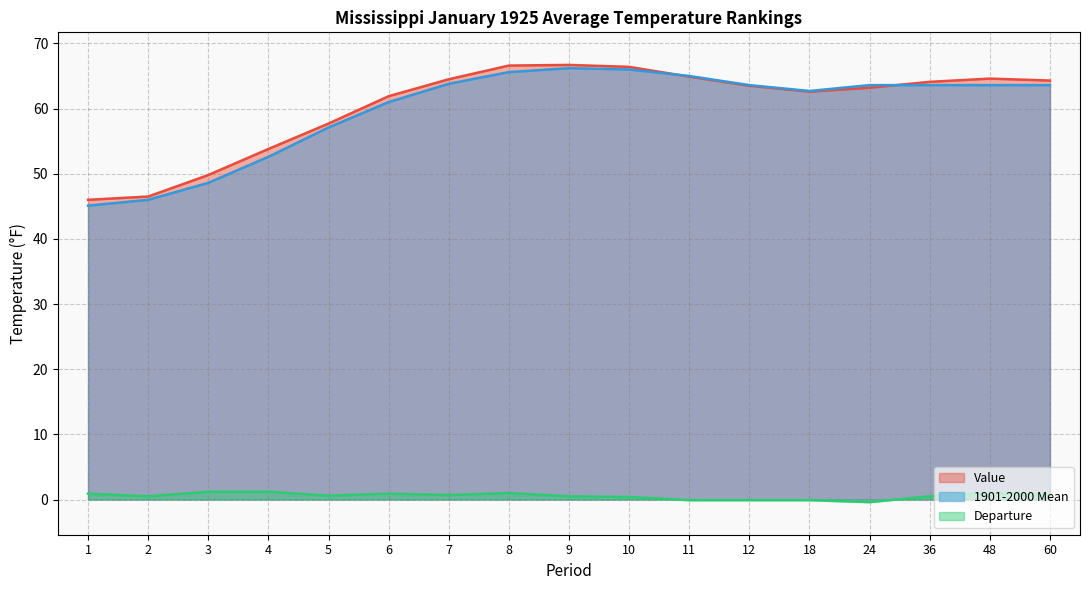

Between 7 and 60, which series saw the biggest shift?

Value